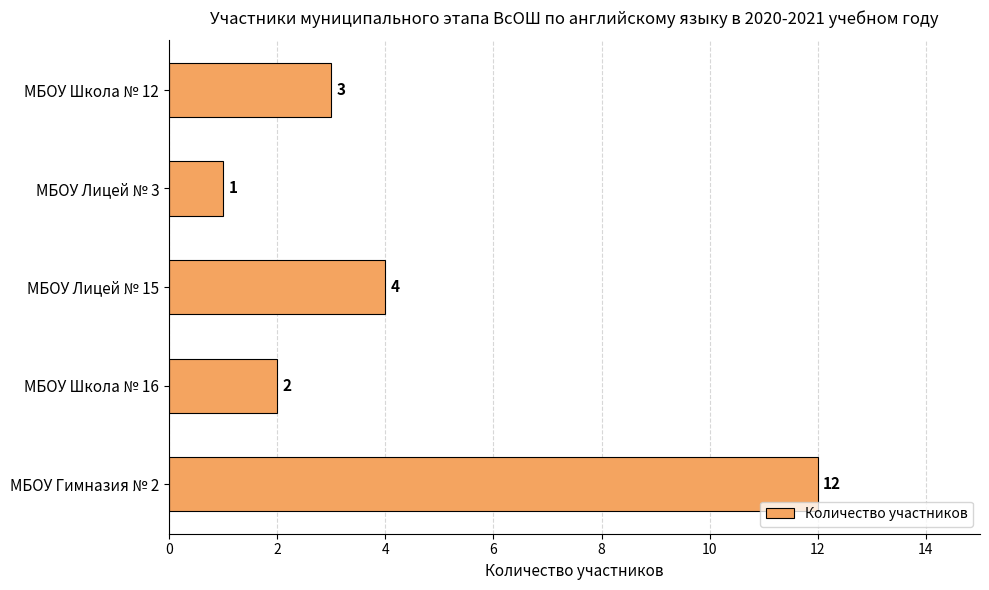

How many data points are less than 3?

2